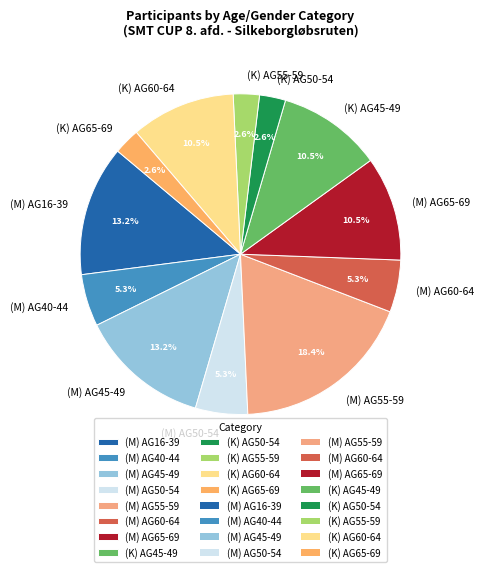

Is there a majority slice in this chart?

No